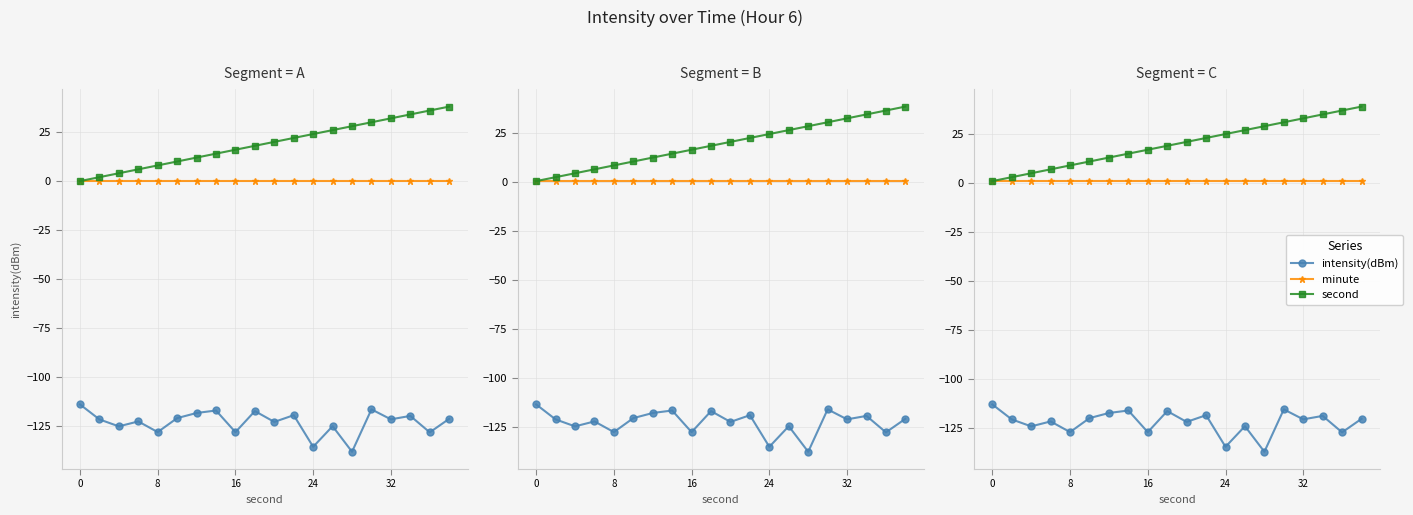

Does the chart display data point markers on the line(s)?

Yes